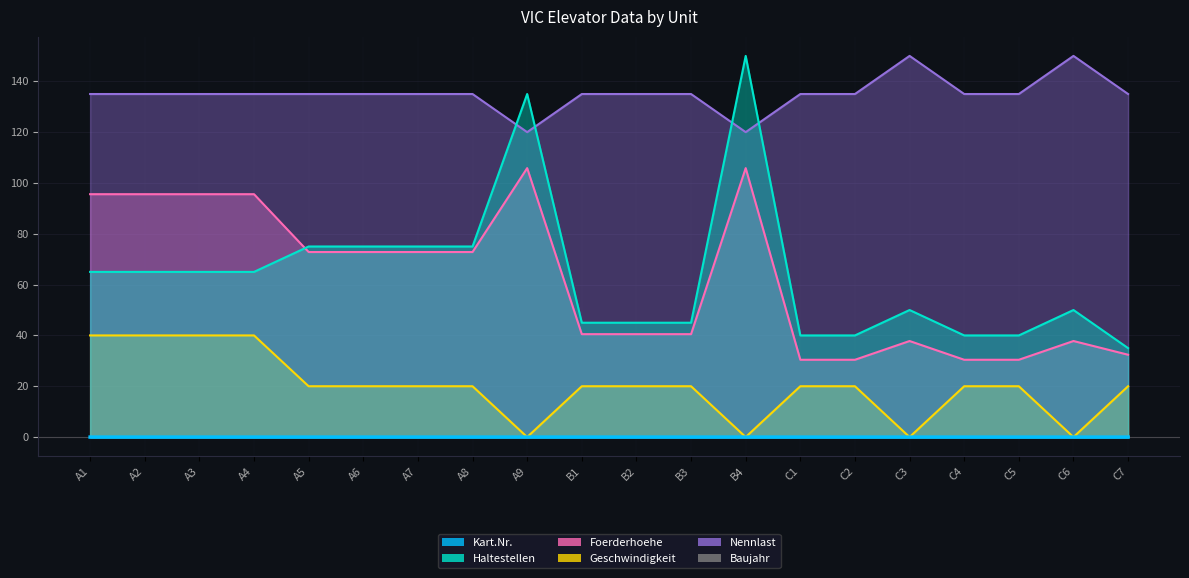

Is the value of Kart.Nr. at B1 greater than the value of Foerderhoehe at A7?

No